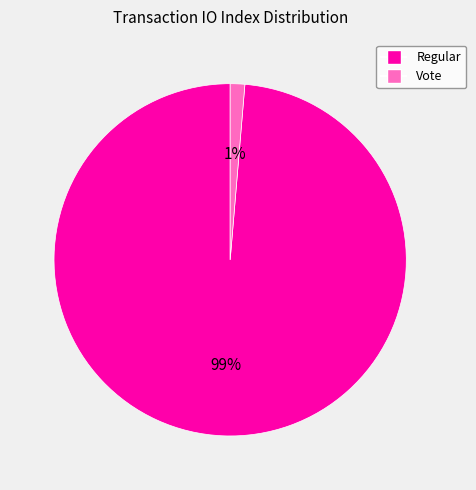

What is the smallest slice in the pie chart?

Vote